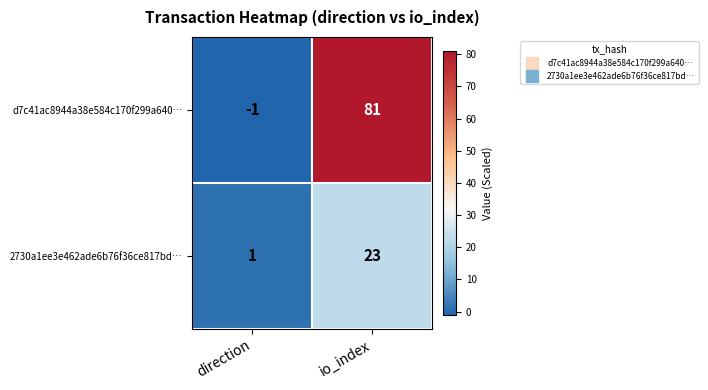

How many data points does each series have?

2